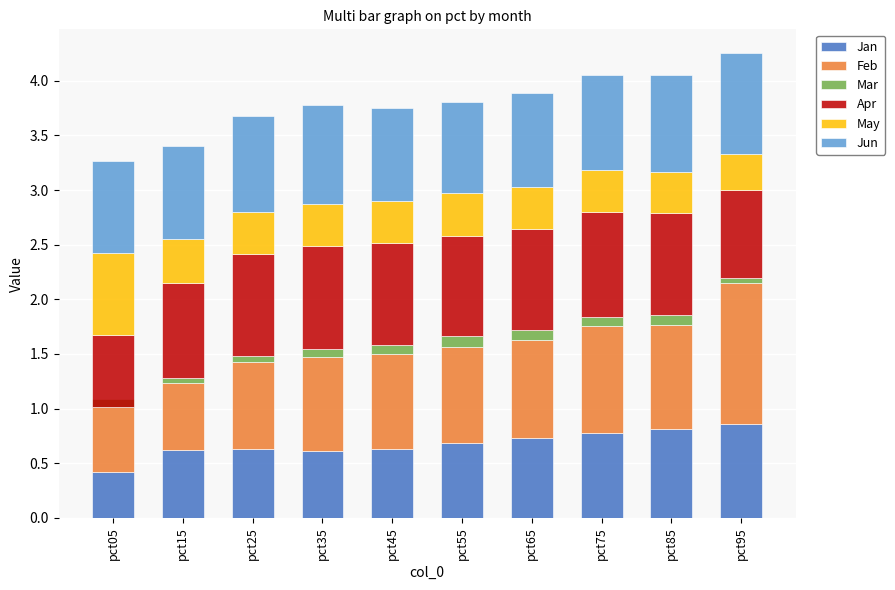

The value of Jan at pct45 is 0.6. True or false?

True